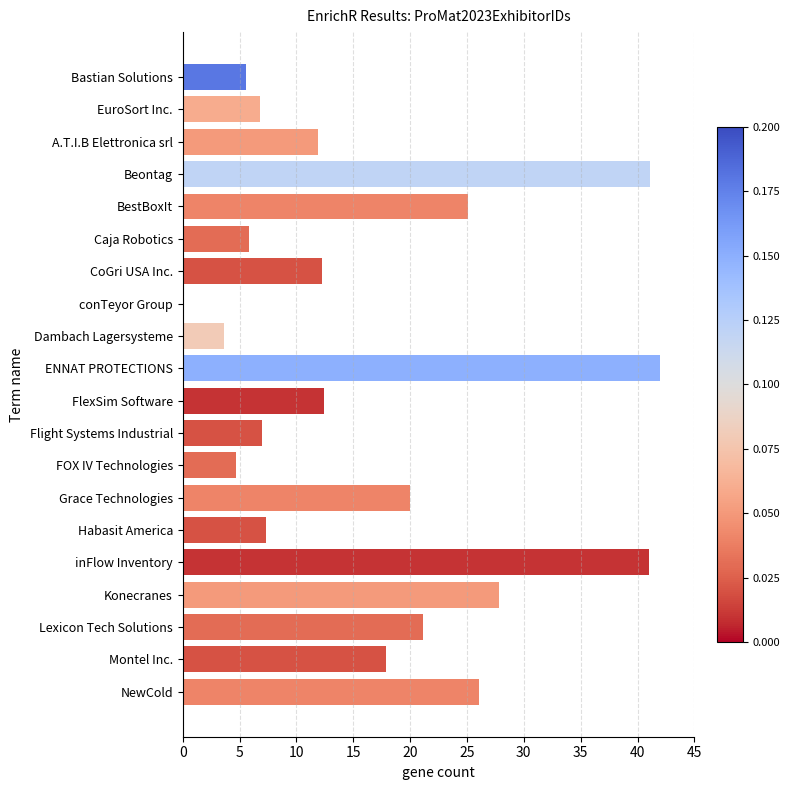

The chart shows a value of 26.1 at NewCold. True or false?

True